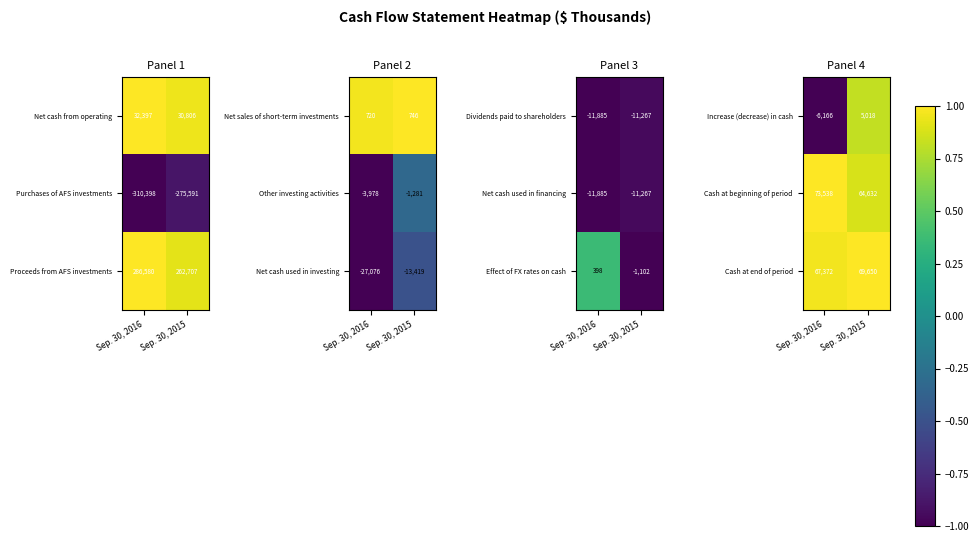

Which category has the highest value in the Cash at end of period series?

Sep. 30, 2015